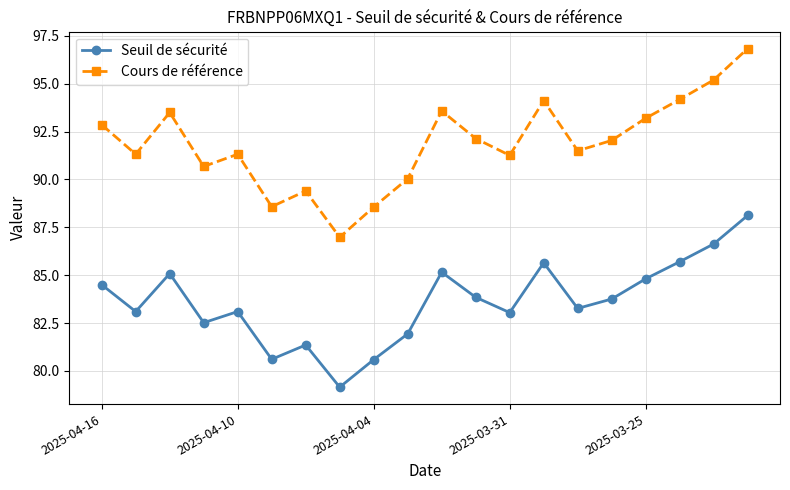

Rank the series by their maximum value, from lowest to highest.

Seuil de sécurité, Cours de référence